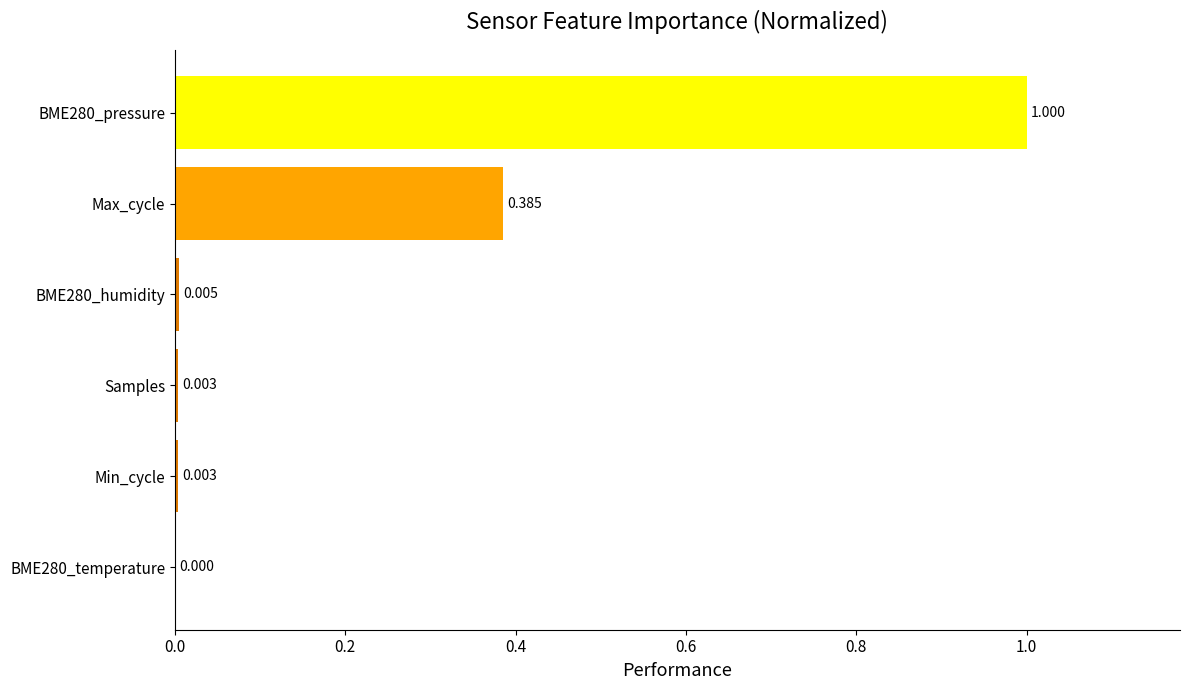

Between BME280_temperature and Max_cycle, which is larger?

Max_cycle